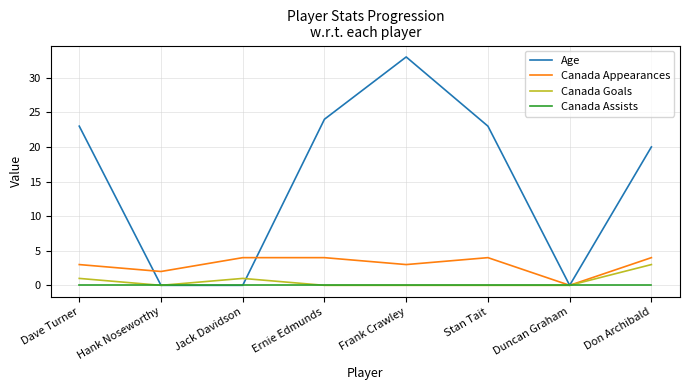

Where is the first local maximum for Age?

Frank Crawley